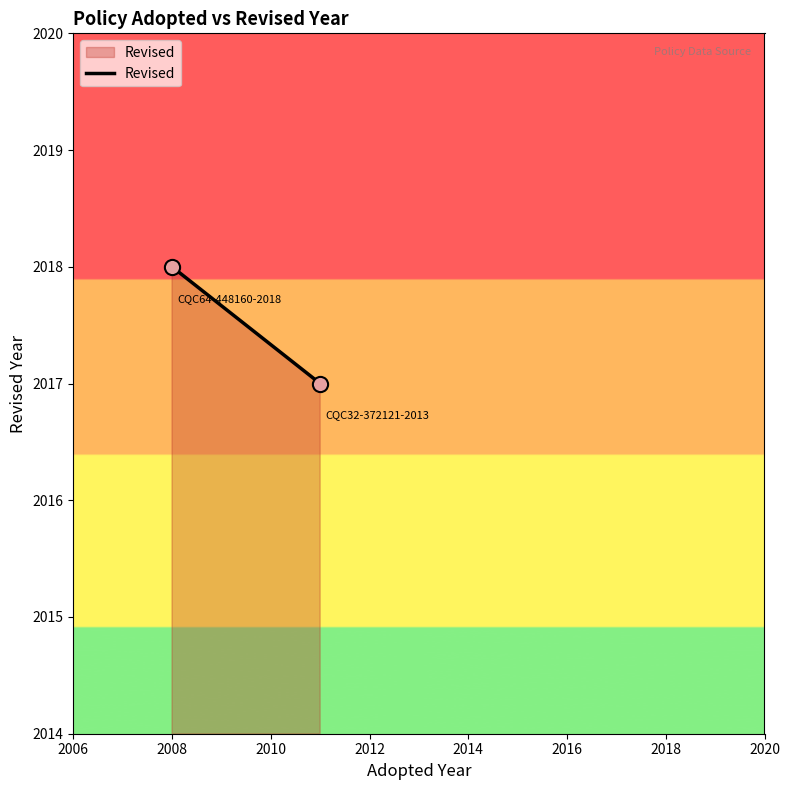

What is the average Y value?

2018